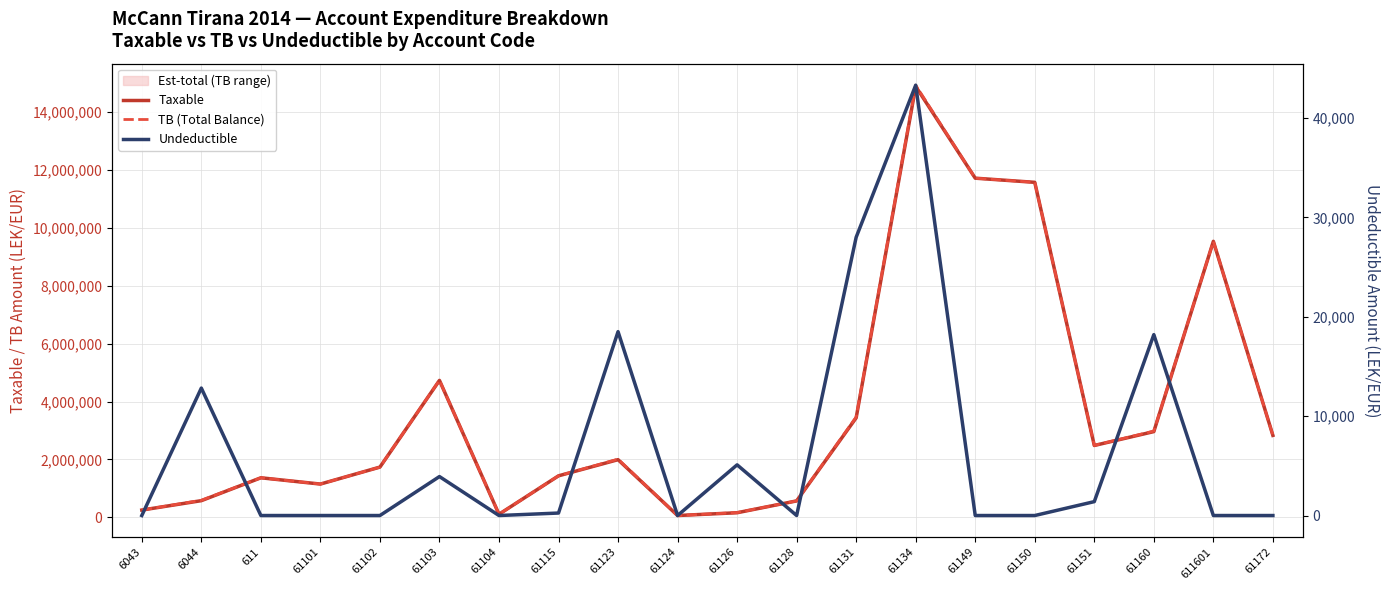

Which has a higher value, 6044 or 61104?

6044